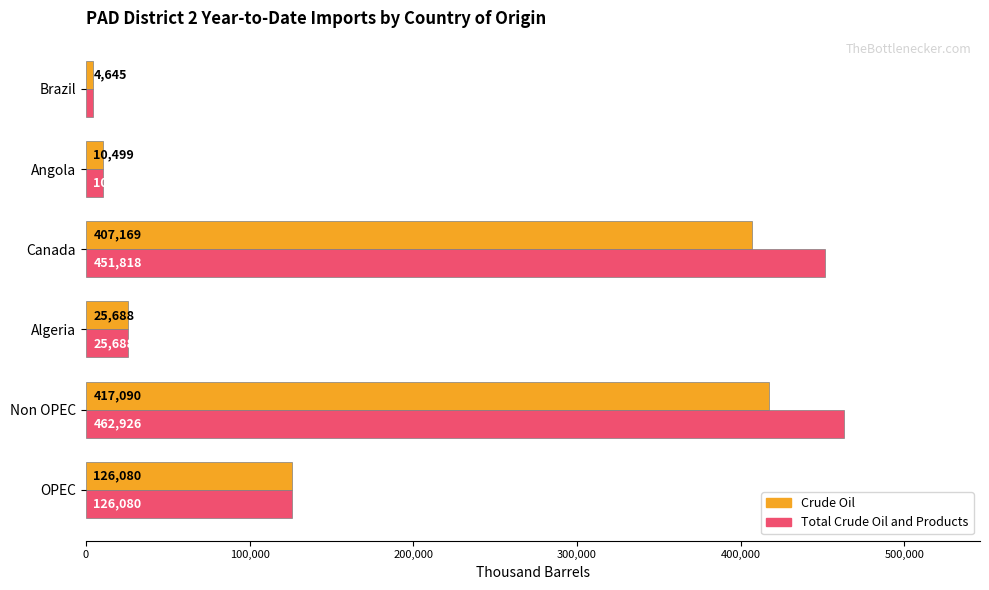

Rank the series by their average value, from highest to lowest.

Total Crude Oil and Products, Crude Oil